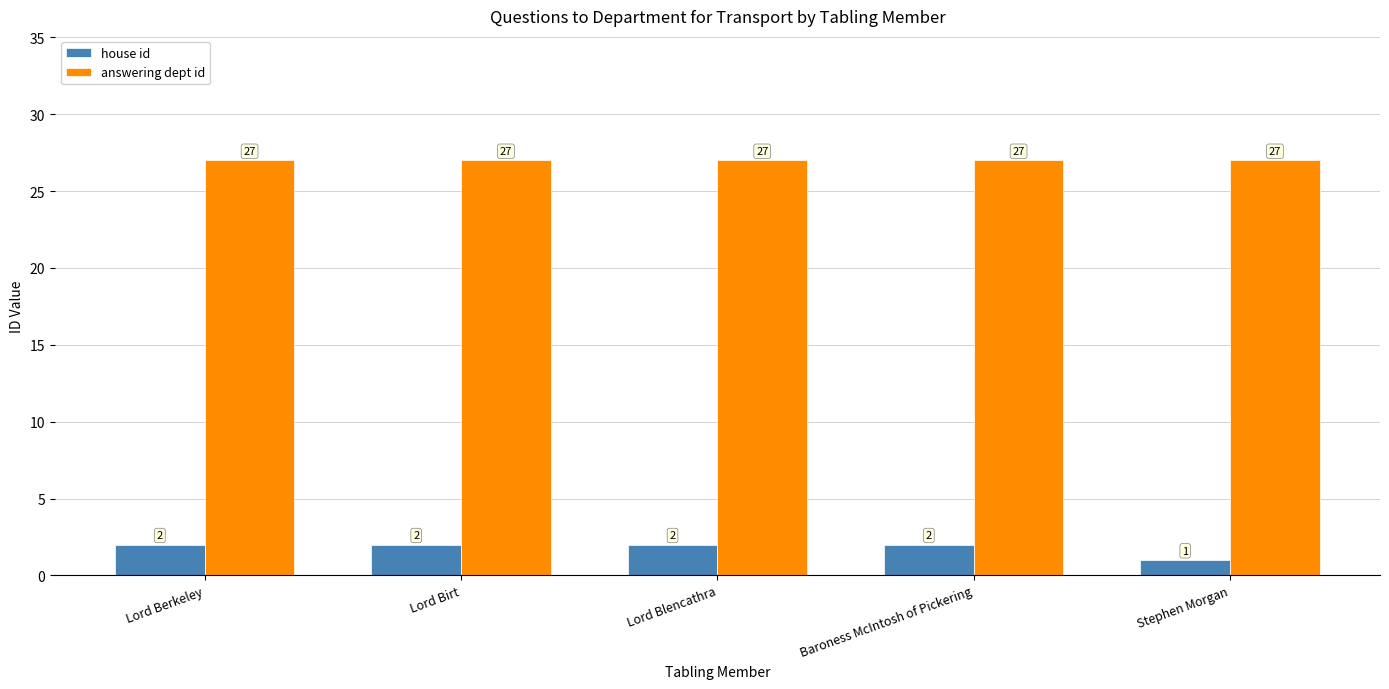

What is the label of the 2nd bar from the left?

Lord Birt